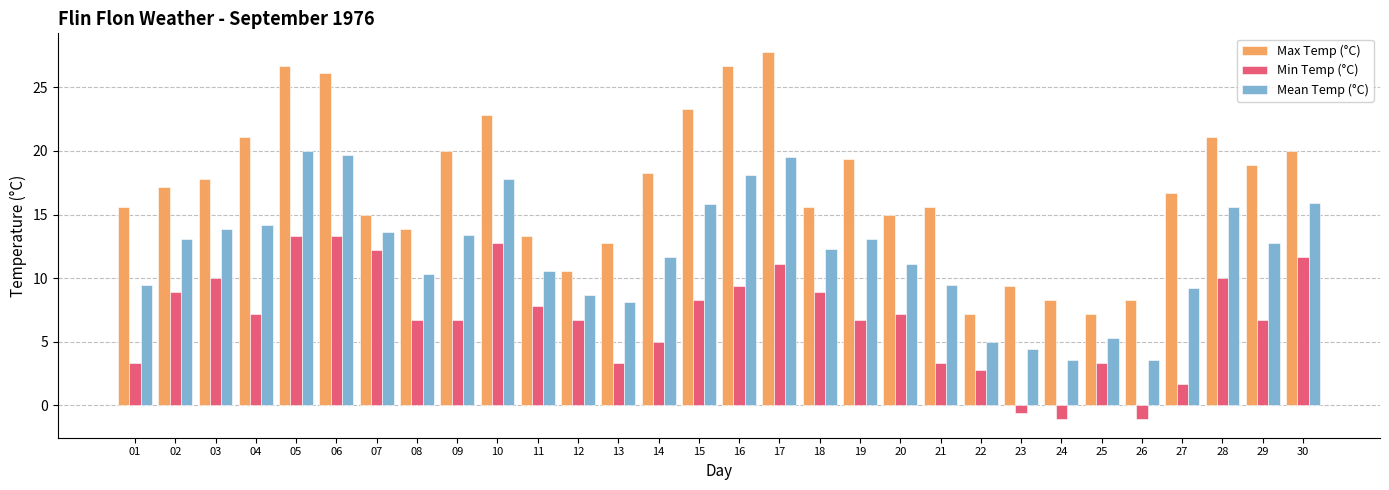

The Min Temp (°C) series shows 8.9 at 02. True or false?

True